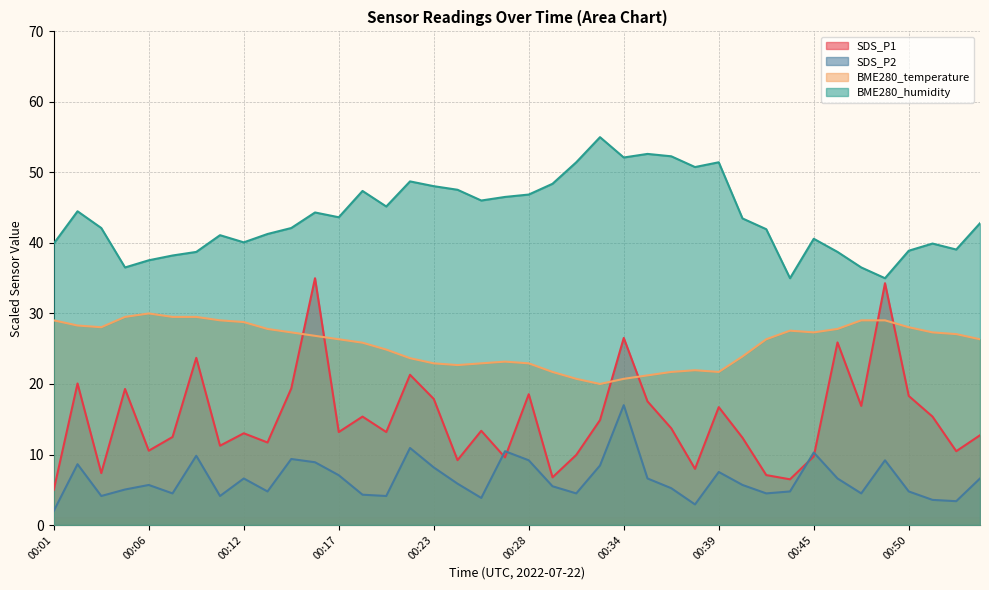

Is the value of BME280_humidity at 00:36 greater than the value of SDS_P1 at 00:31?

Yes